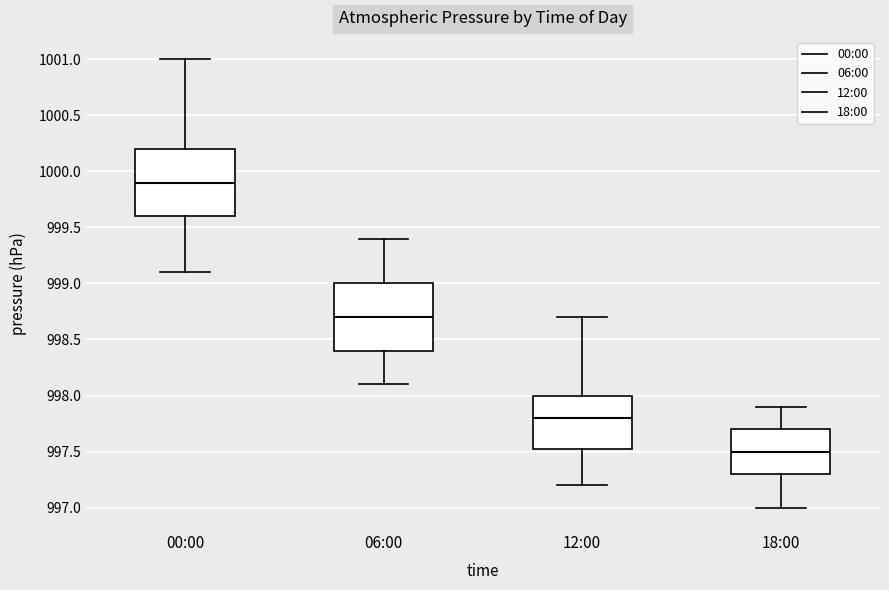

Reading left to right, read every box against the y-axis: the position of its median line, the range the box covers, and the ends of its whiskers. The values are not printed on the chart, so give them approximately, as read against the axis.

00:00: median 999.90, box 999.60 to 1000.20, whiskers 999.10 to 1001.00
06:00: median 998.70, box 998.40 to 999.00, whiskers 998.10 to 999.40
12:00: median 997.80, box 997.55 to 998.00, whiskers 997.20 to 998.70
18:00: median 997.50, box 997.30 to 997.70, whiskers 997.00 to 997.90